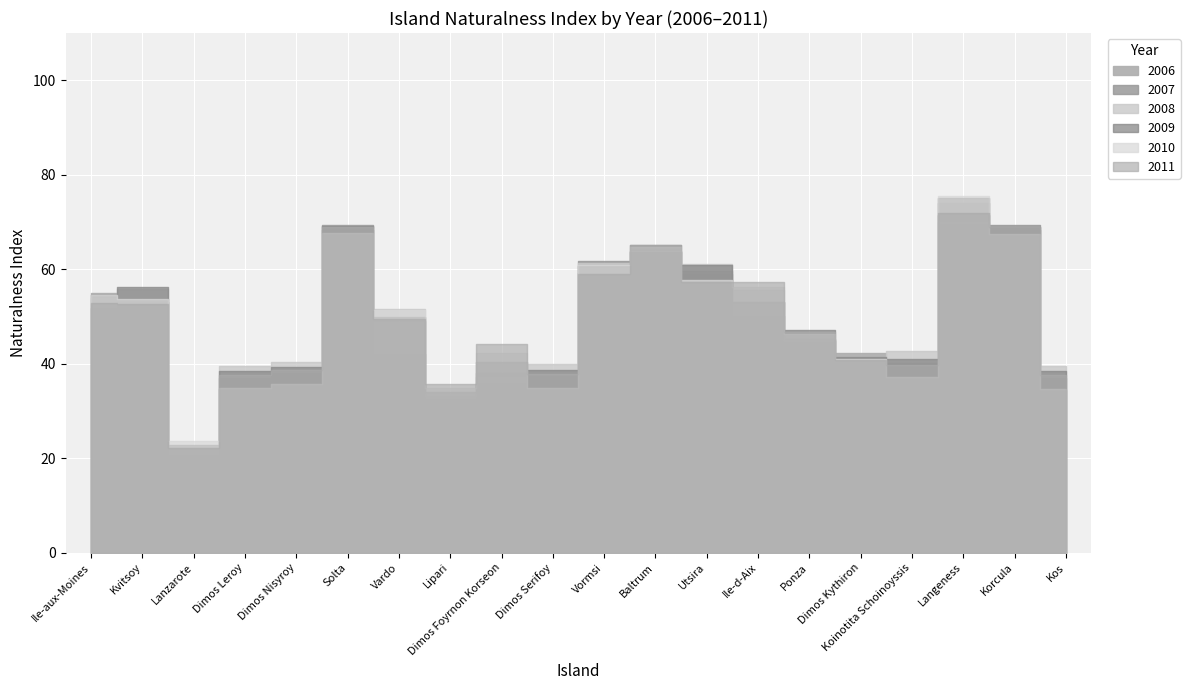

Which series has the largest range (max minus min)?

2006